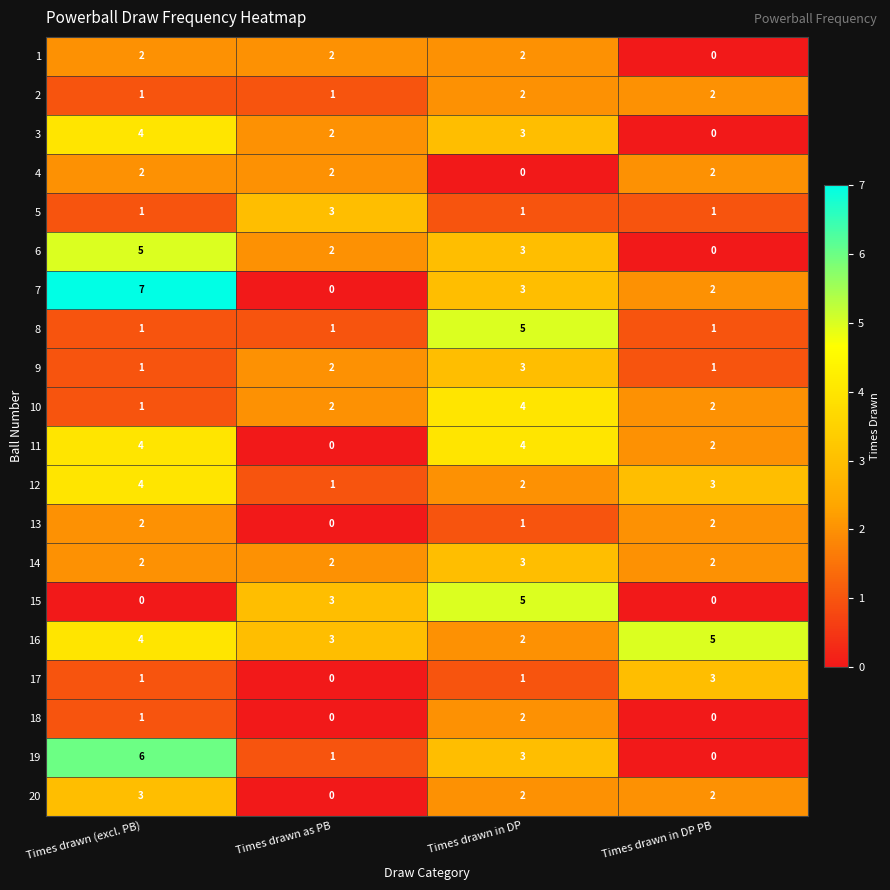

How many 9 values are between 1 and 3?

4